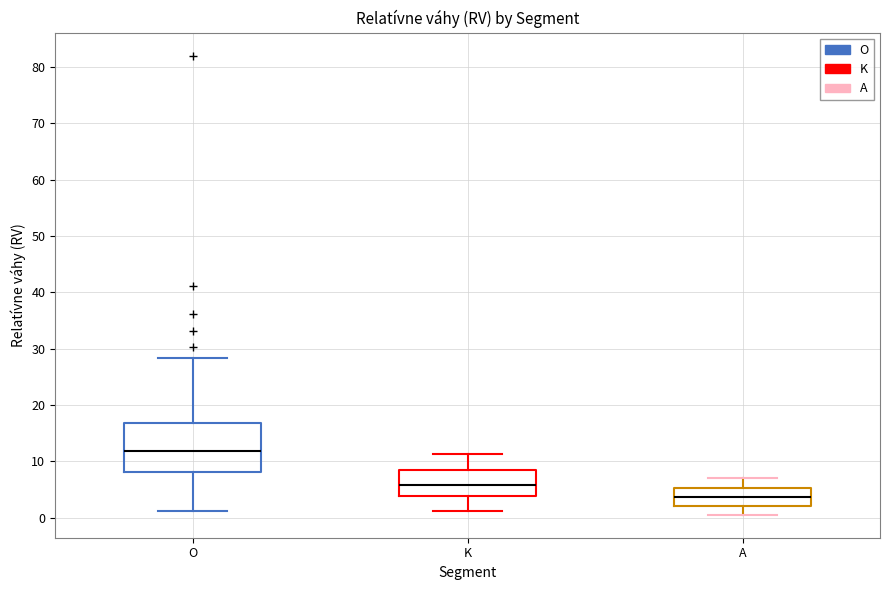

Reading left to right, read every box against the y-axis: the position of its median line, the range the box covers, and the ends of its whiskers. The values are not printed on the chart, so give them approximately, as read against the axis.

O: median 12, box 8 to 17, whiskers 1 to 28
K: median 6, box 4 to 8, whiskers 1 to 11
A: median 4, box 2 to 5, whiskers 1 to 7